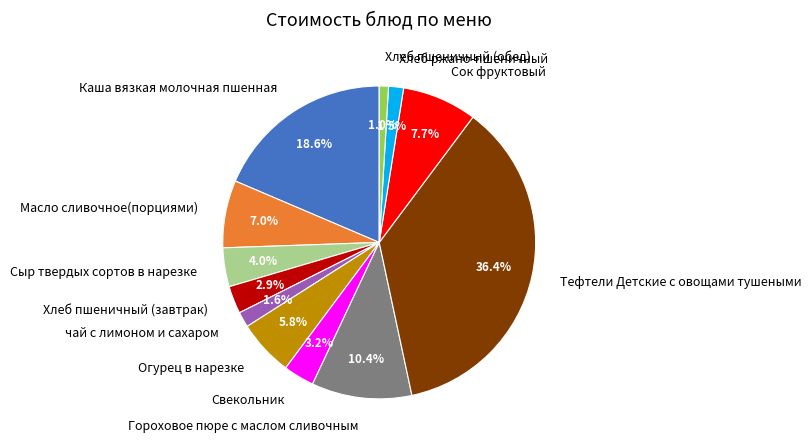

What percentage is the Хлеб пшеничный (завтрак) slice, to the nearest percent?

3%